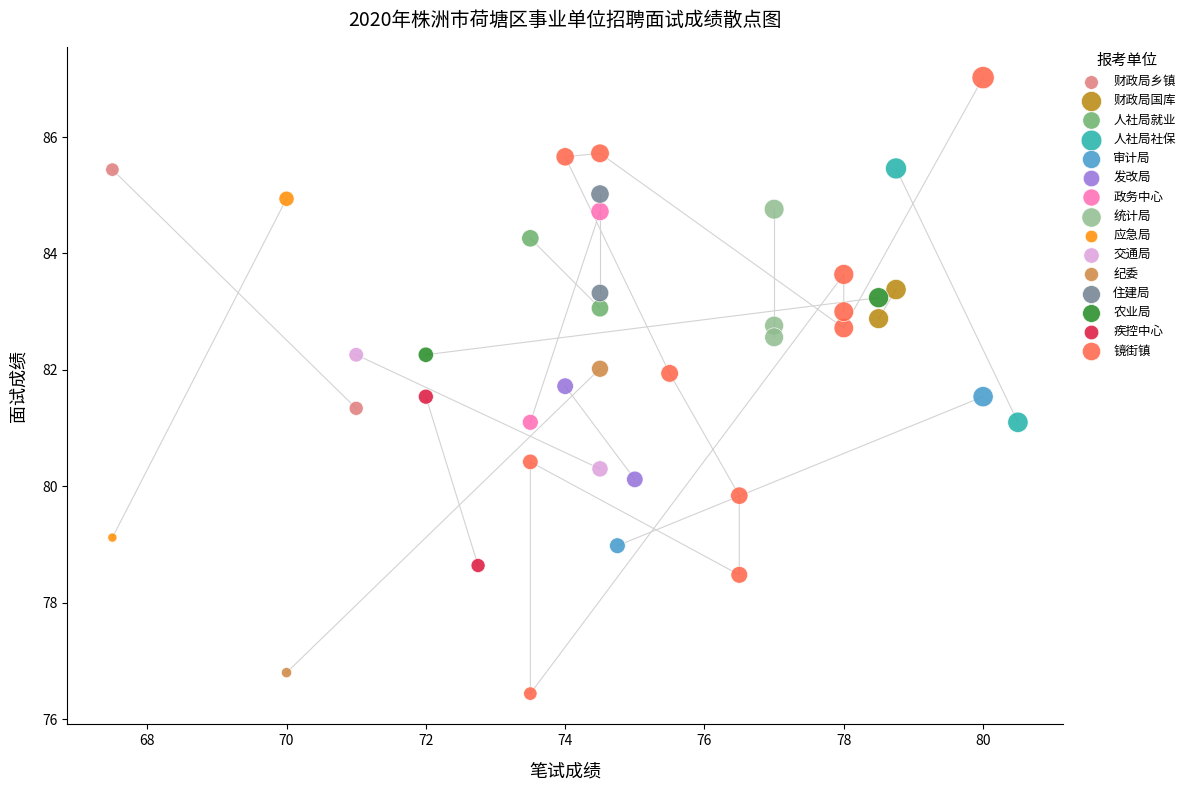

What are all the series names shown in the legend?

财政局乡镇, 财政局国库, 人社局就业, 人社局社保, 审计局, 发改局, 政务中心, 统计局, 应急局, 交通局, 纪委, 住建局, 农业局, 疾控中心, 镜街镇